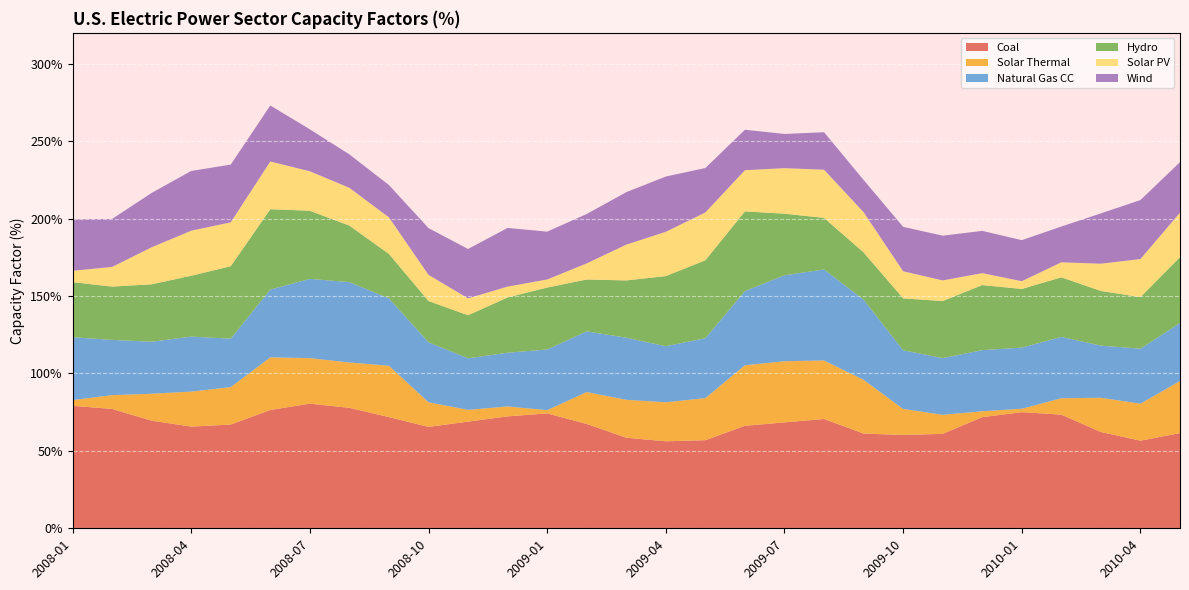

Reading left to right, extract all data points from this chart.

Coal: 79.1	77.1	69.5	65.7	67.0	76.4	80.5	77.8	71.8	65.5	68.9	72.3	74.2	67.4	58.5	56.2	56.9	66.2	68.4	70.6	61.2	60.3	61.0	71.8	75.0	73.4	62.2	56.6	61.5
Solar Thermal: 3.7	8.9	17.4	22.6	24.2	34.0	29.4	29.3	33.2	15.9	7.6	6.4	2.1	20.6	24.5	25.2	27.2	39.1	39.5	37.8	34.7	16.8	12.3	3.8	2.2	10.6	22.1	23.9	33.6
Natural Gas CC: 40.6	35.7	33.6	35.5	31.3	43.8	51.2	51.9	43.5	38.8	33.3	34.7	39.2	39.2	40.1	36.2	38.7	47.9	55.5	58.8	51.8	37.9	36.6	39.5	39.5	39.6	33.7	35.5	37.5
Hydro: 35.6	34.4	37.1	39.3	46.8	51.9	44.0	36.5	28.7	26.6	27.8	35.7	40.0	33.5	37.0	45.3	50.3	51.5	39.8	33.3	30.5	33.5	36.9	42.0	37.9	38.5	35.3	33.3	42.5
Solar PV: 7.3	12.7	23.9	29.1	28.3	30.8	25.5	24.4	23.6	16.9	10.9	7.0	5.2	10.4	23.1	28.6	30.9	26.6	29.4	31.1	26.0	17.5	13.3	7.7	5.0	9.7	17.6	24.6	28.8
Wind: 33.3	31.0	35.1	38.6	37.3	36.2	27.1	21.6	20.9	30.2	31.9	37.9	30.9	31.9	33.9	35.7	28.7	26.1	22.1	24.2	20.8	28.7	28.9	27.3	26.5	23.1	32.5	38.1	32.6